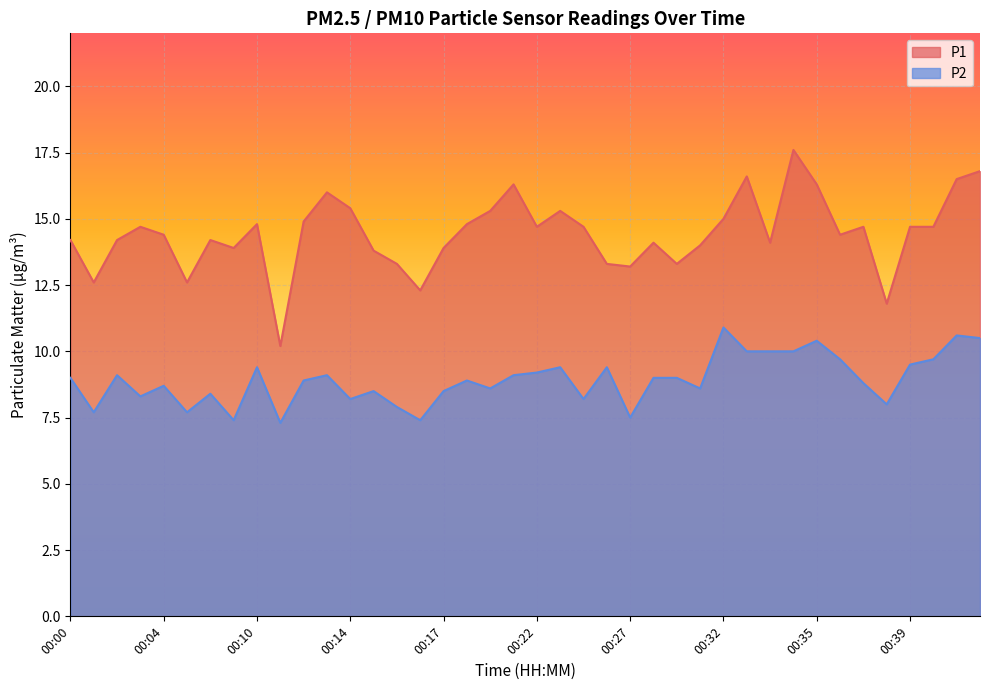

What is the difference between the maximum and second lowest values in the P2 series?

3.5